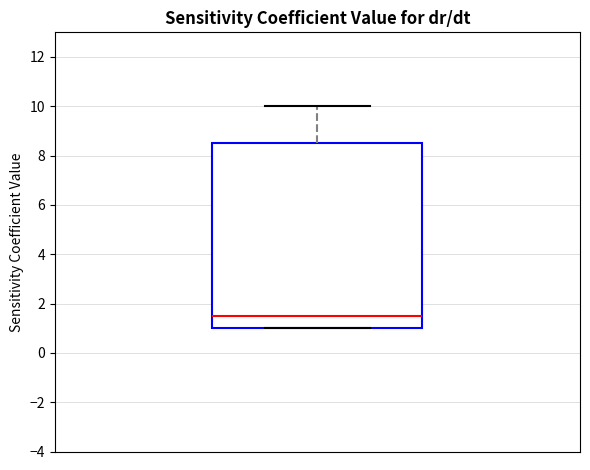

Transcribe this box plot: give where the median line is, the range the box spans, and where the two whiskers end, as read against the y-axis. The values are not printed on the chart, so give them approximately, as read against the axis.

median 1.6, box 1.0 to 8.6, whiskers 1.0 to 10.0